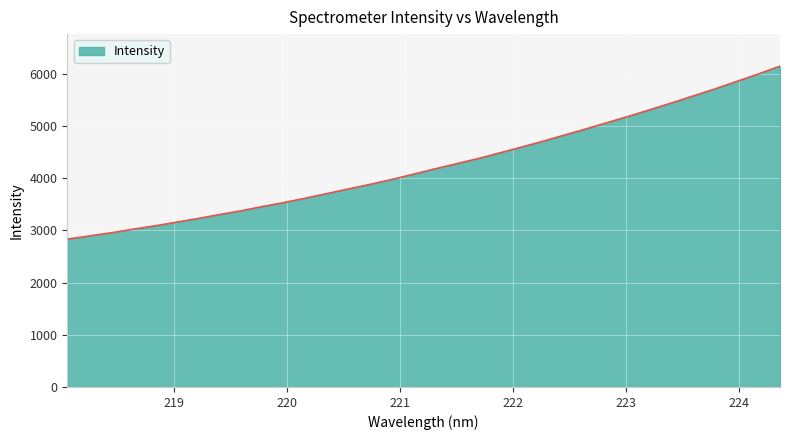

What is the minimum value shown in the chart?

2835.1